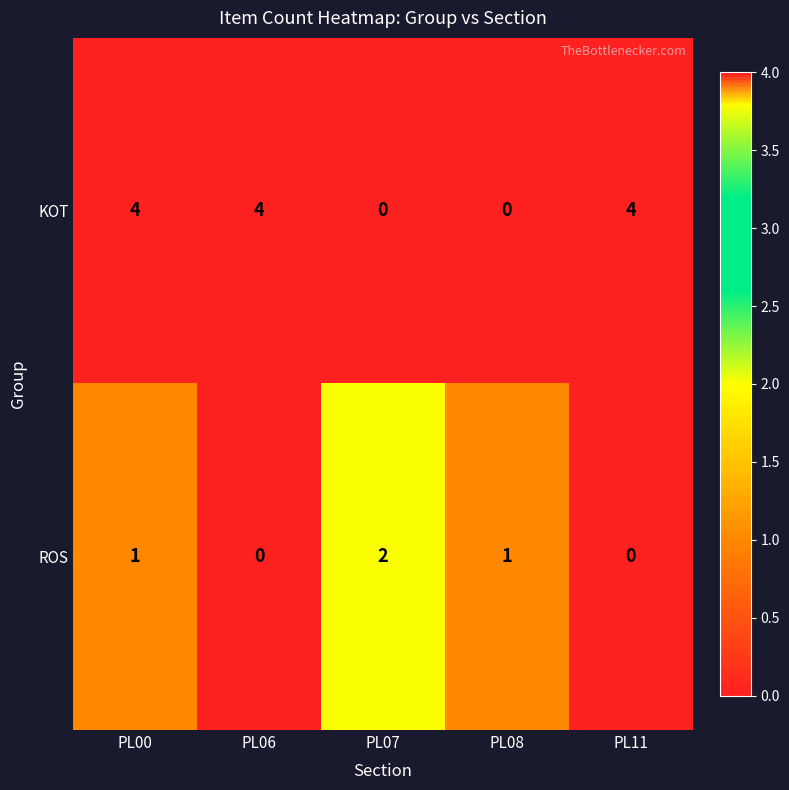

At which category is the sum across all series the highest?

PL00